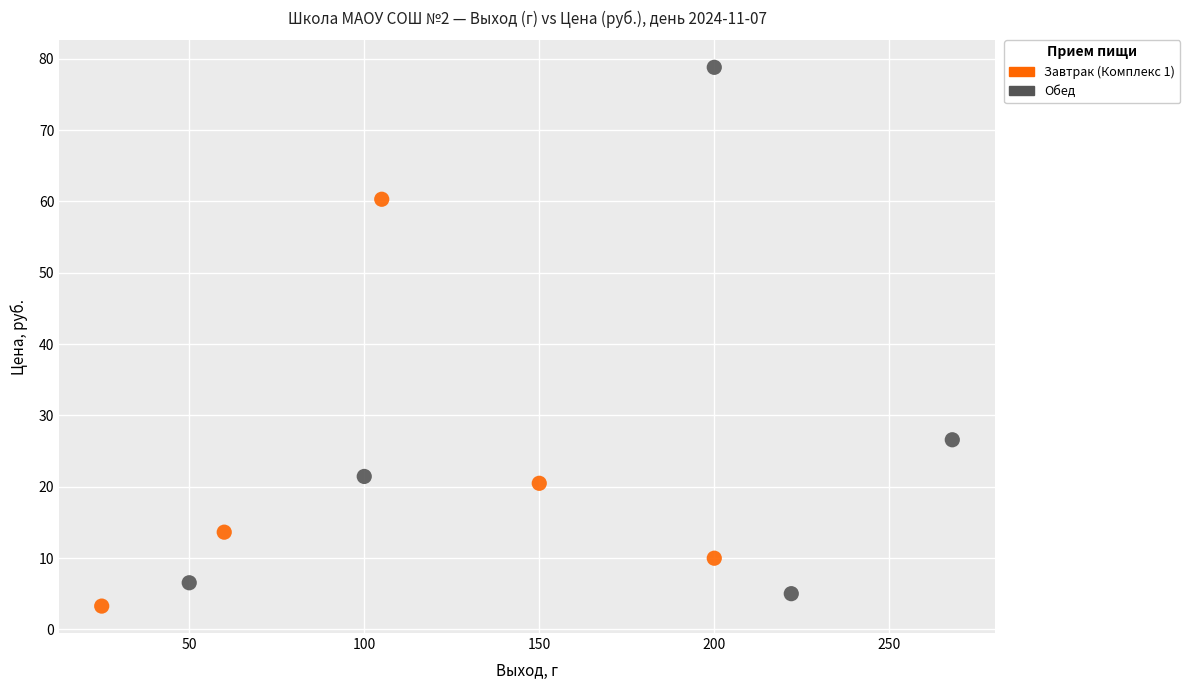

Which series reaches the maximum Y coordinate?

Обед